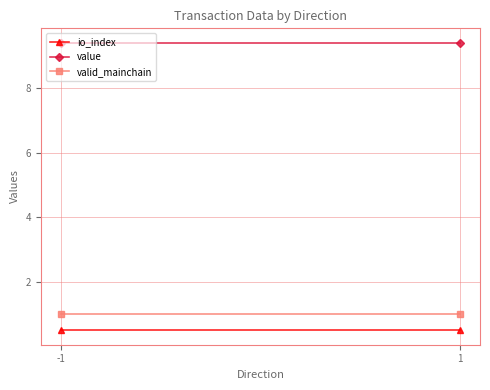

Between -1 and 1, which series saw the biggest shift?

io_index